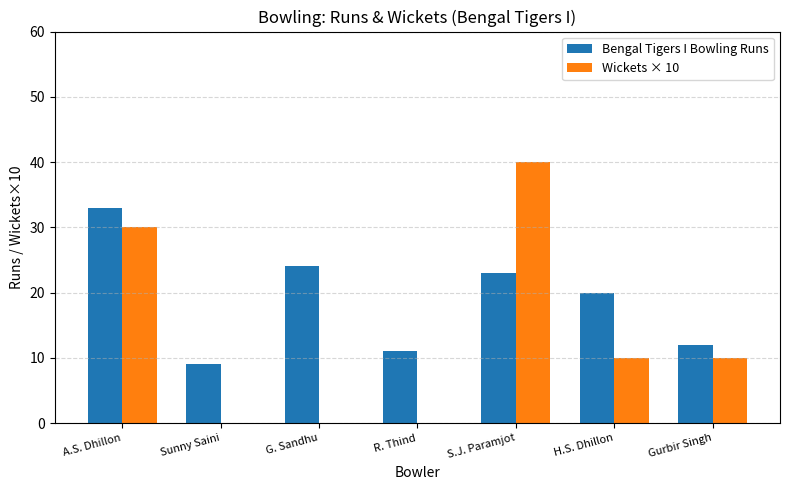

How many categories are shown in the chart?

7